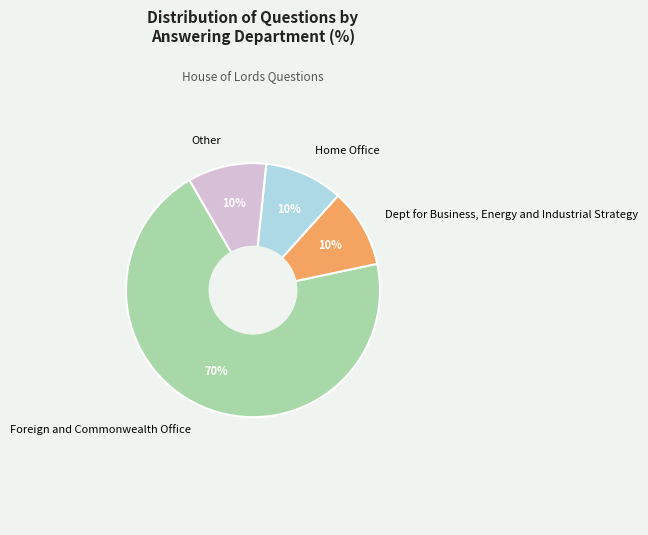

What is the largest slice in the pie chart?

Foreign and Commonwealth Office